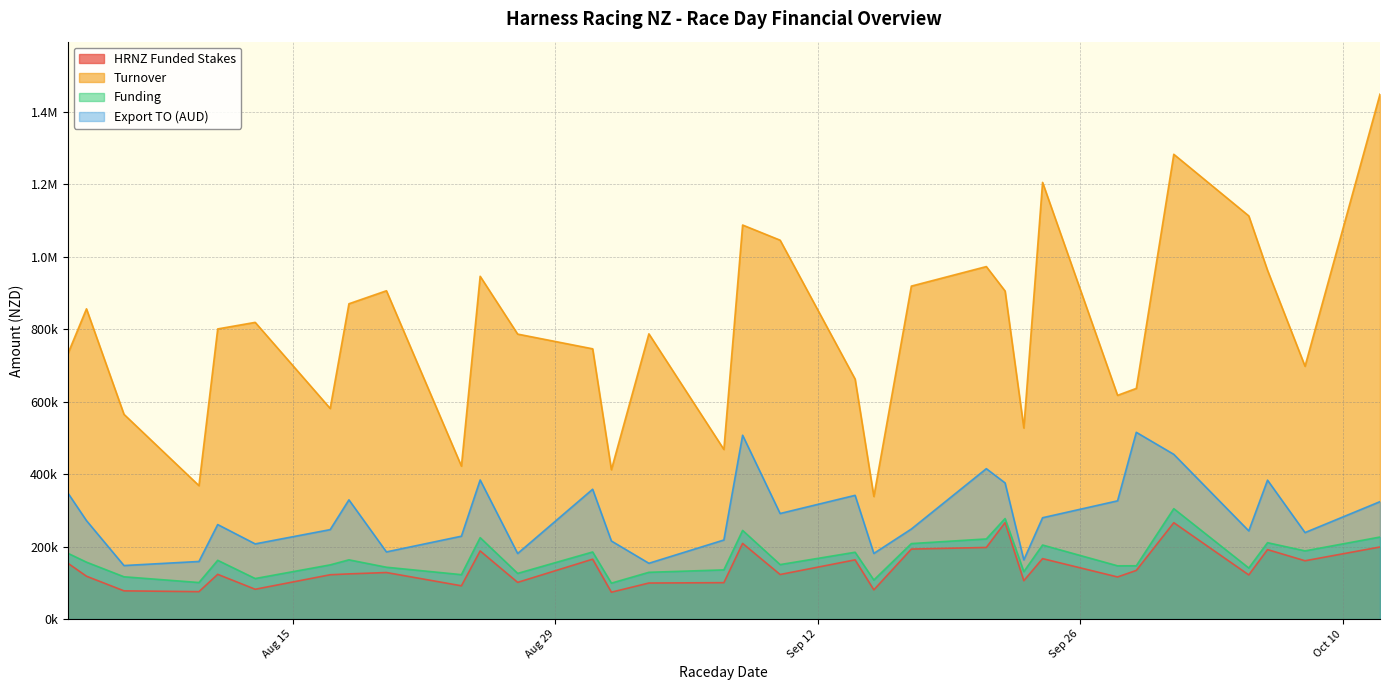

True or false: HRNZ Funded Stakes has a value of 323630 at 2023-10-06.

False